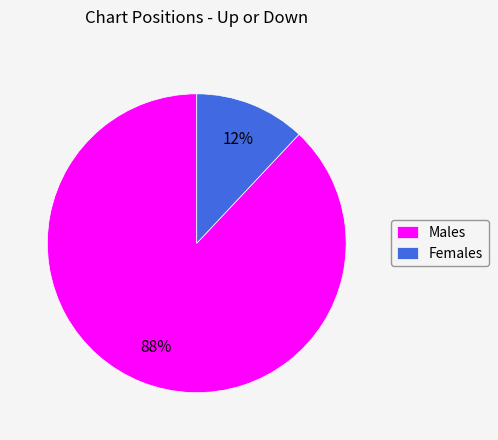

Does Females represent more than half of the total?

No